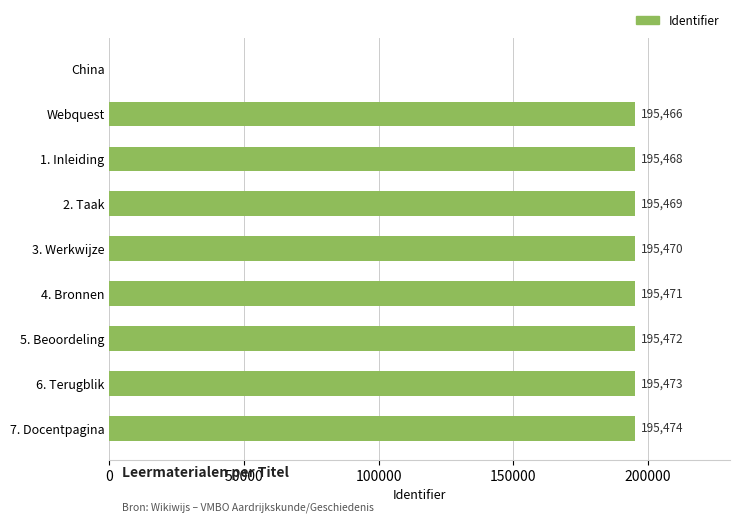

Reading top to bottom, list all the values displayed in this chart.

China=0	Webquest=195466	1. Inleiding=195468	2. Taak=195469	3. Werkwijze=195470	4. Bronnen=195471	5. Beoordeling=195472	6. Terugblik=195473	7. Docentpagina=195474